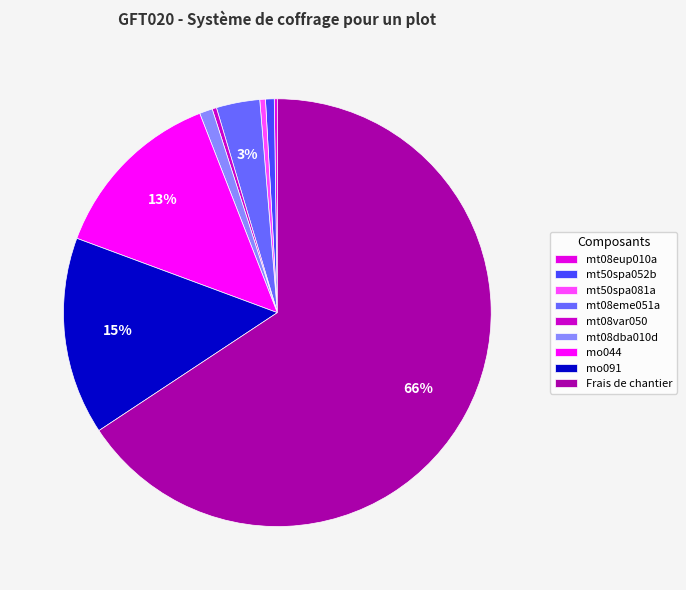

Between mt50spa052b and mt50spa081a, which is larger?

mt50spa052b